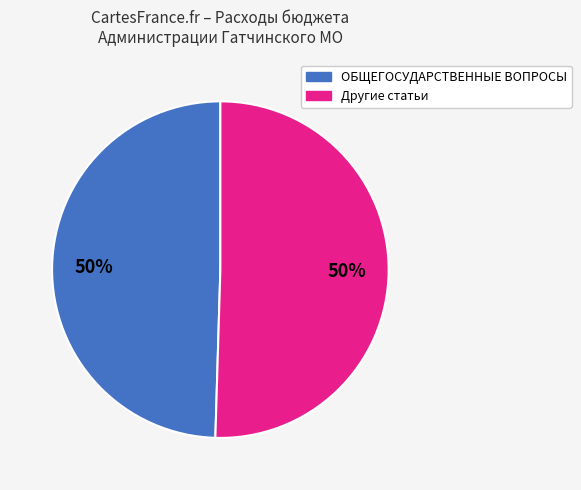

Which category has the biggest portion of the pie?

ОБЩЕГОСУДАРСТВЕННЫЕ ВОПРОСЫ